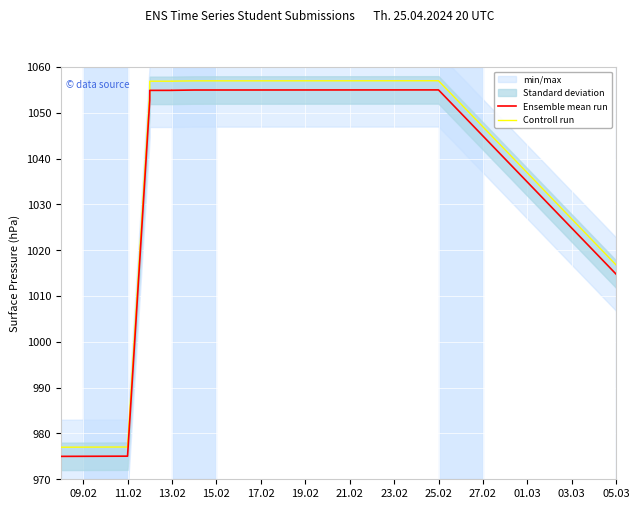

True or false: Ensemble mean run has a value of 511.1 at 11.02.

False